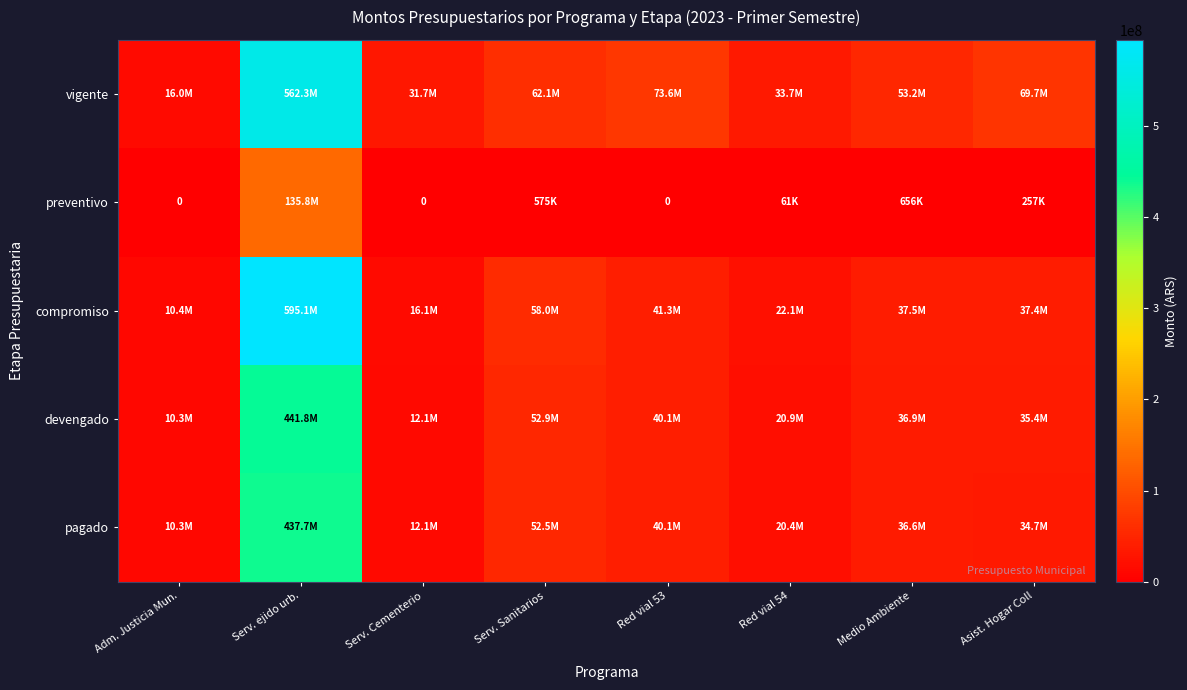

How many distinct data groups are displayed?

5